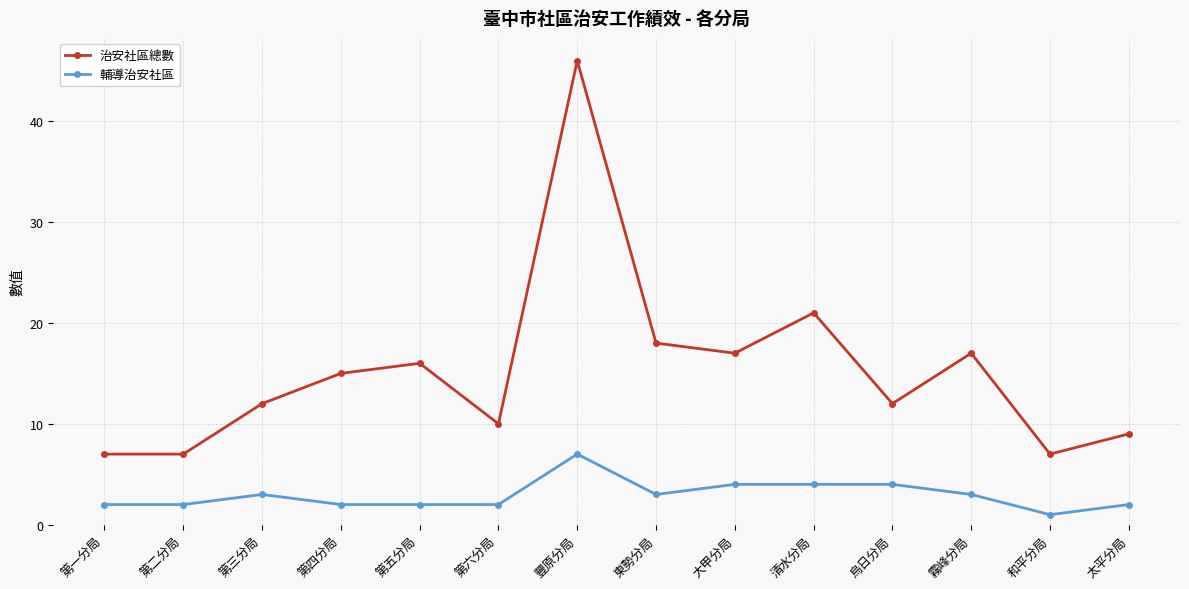

Reading right to left, list all the values displayed in this chart.

治安社區總數: 9	7	17	12	21	17	18	46	10	16	15	12	7	7
輔導治安社區: 2	1	3	4	4	4	3	7	2	2	2	3	2	2